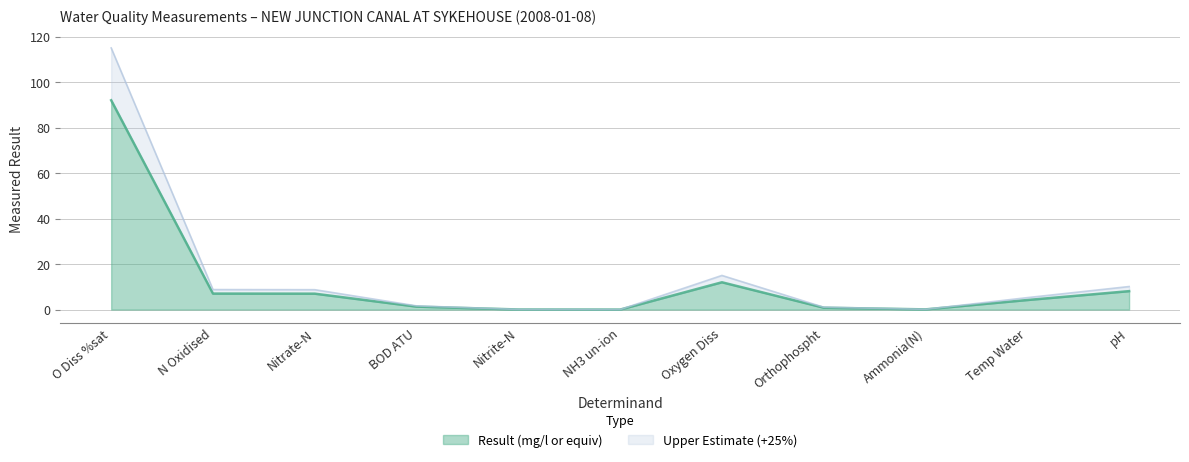

Reading left to right, extract all data points from this chart.

O Diss %sat=92.0	N Oxidised=7.0	Nitrate-N=7.0	BOD ATU=1.3	Nitrite-N=0.0	NH3 un-ion=0.0	Oxygen Diss=12.0	Orthophospht=0.8	Ammonia(N)=0.1	Temp Water=4.2	pH=8.1